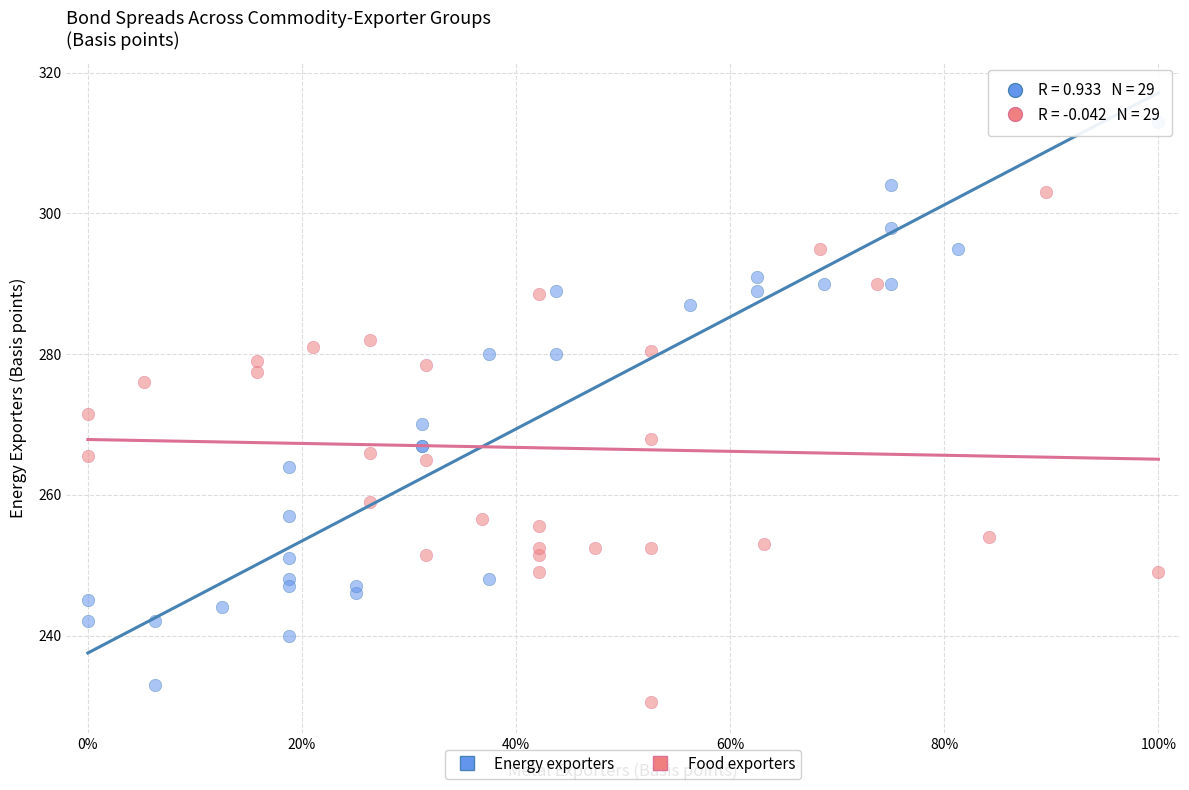

Which series has the largest Y range (max minus min)?

Energy exporters